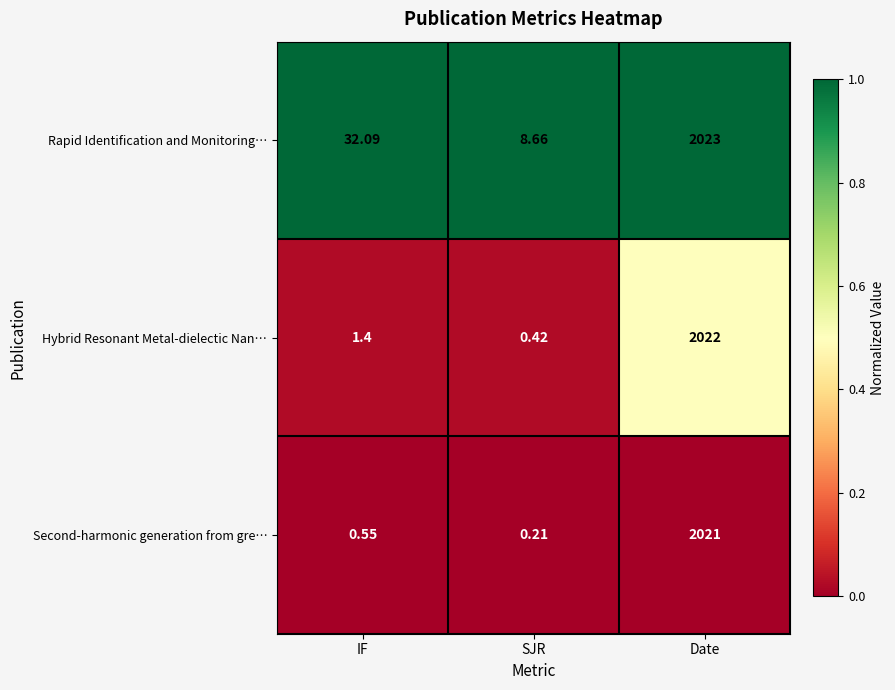

At which category does the chart reach its peak across all series?

Date